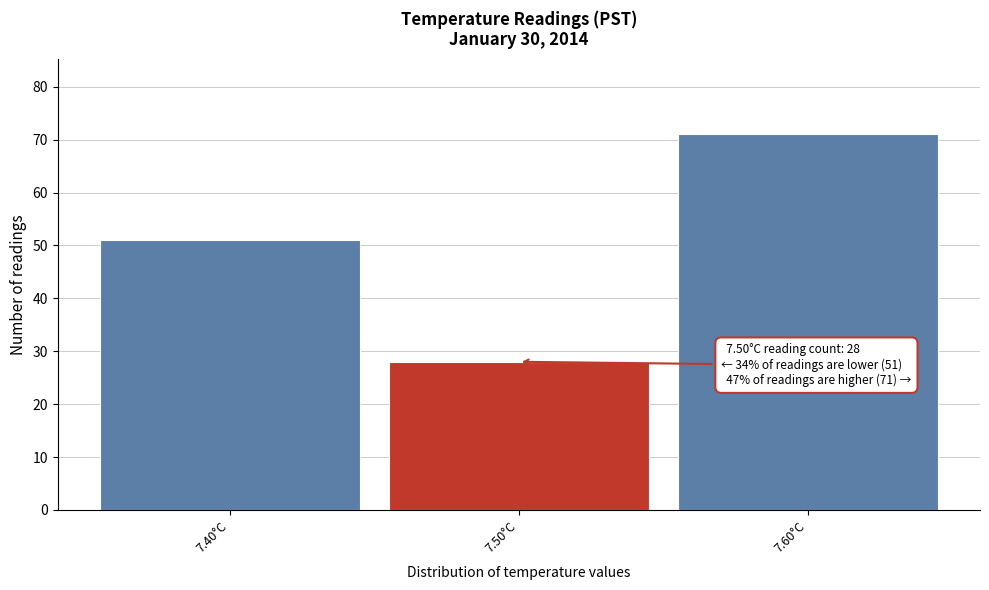

Which range on the x-axis has the tallest bar?

7.55 to 7.65